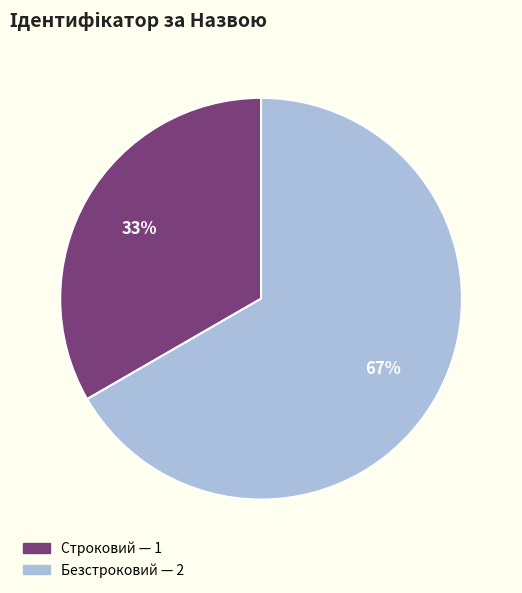

To the nearest percent, what is the average slice percentage?

50%